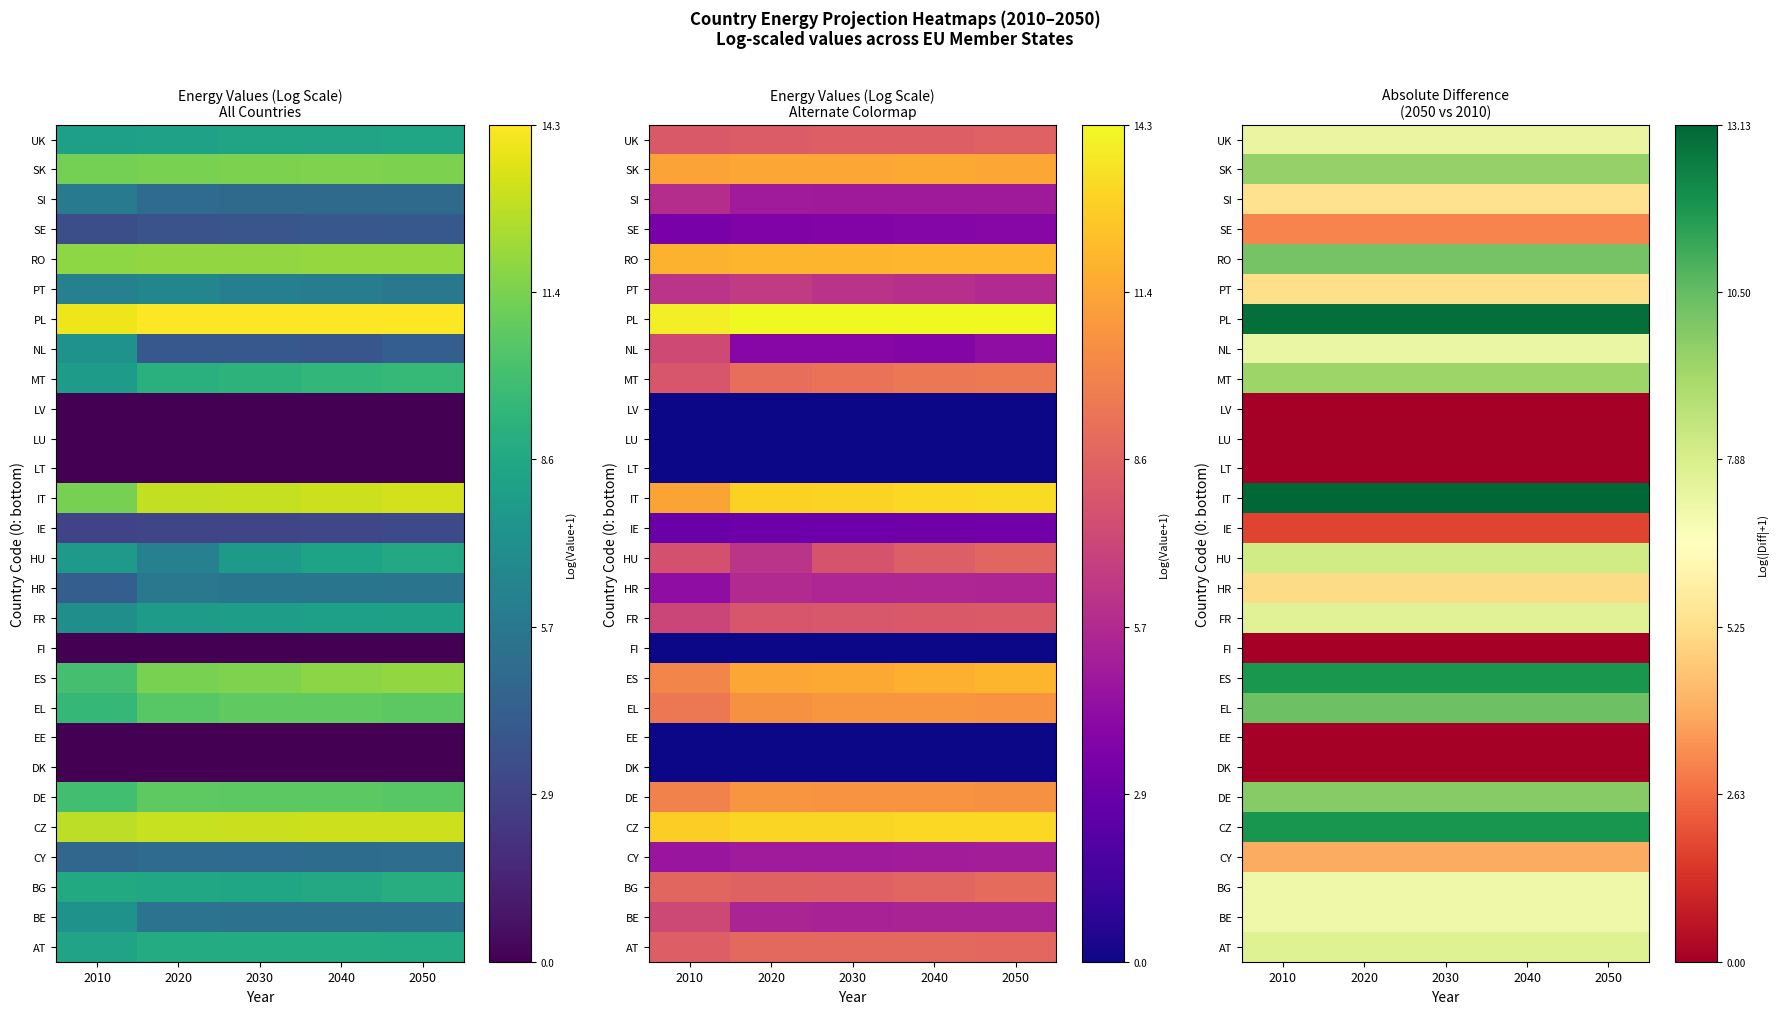

Which has a higher value, 2010 or 2050?

2010